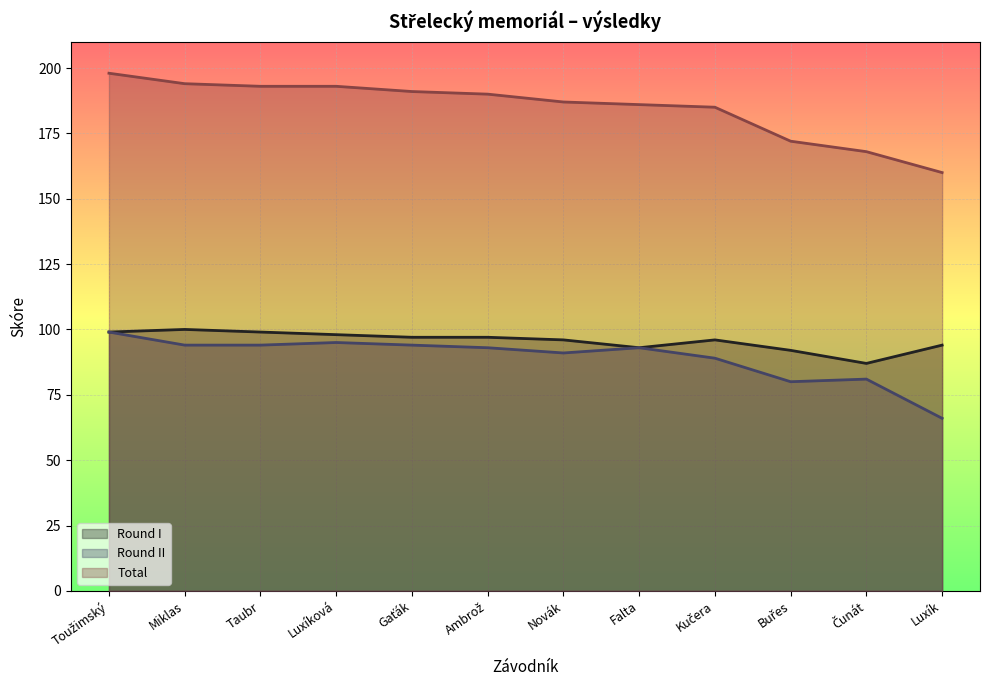

True or false: Round I and Round II intersect in this chart.

False